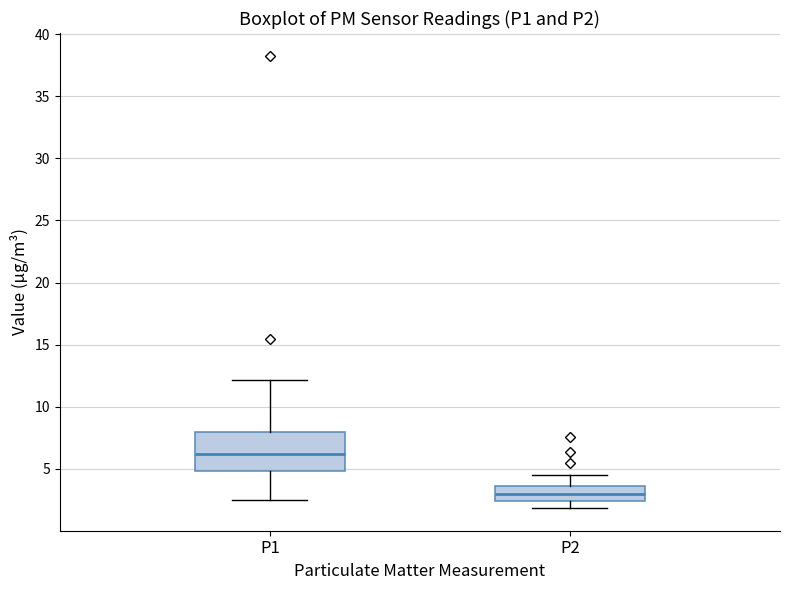

Comparing the boxes themselves (not the whiskers), which one is the tallest?

P1